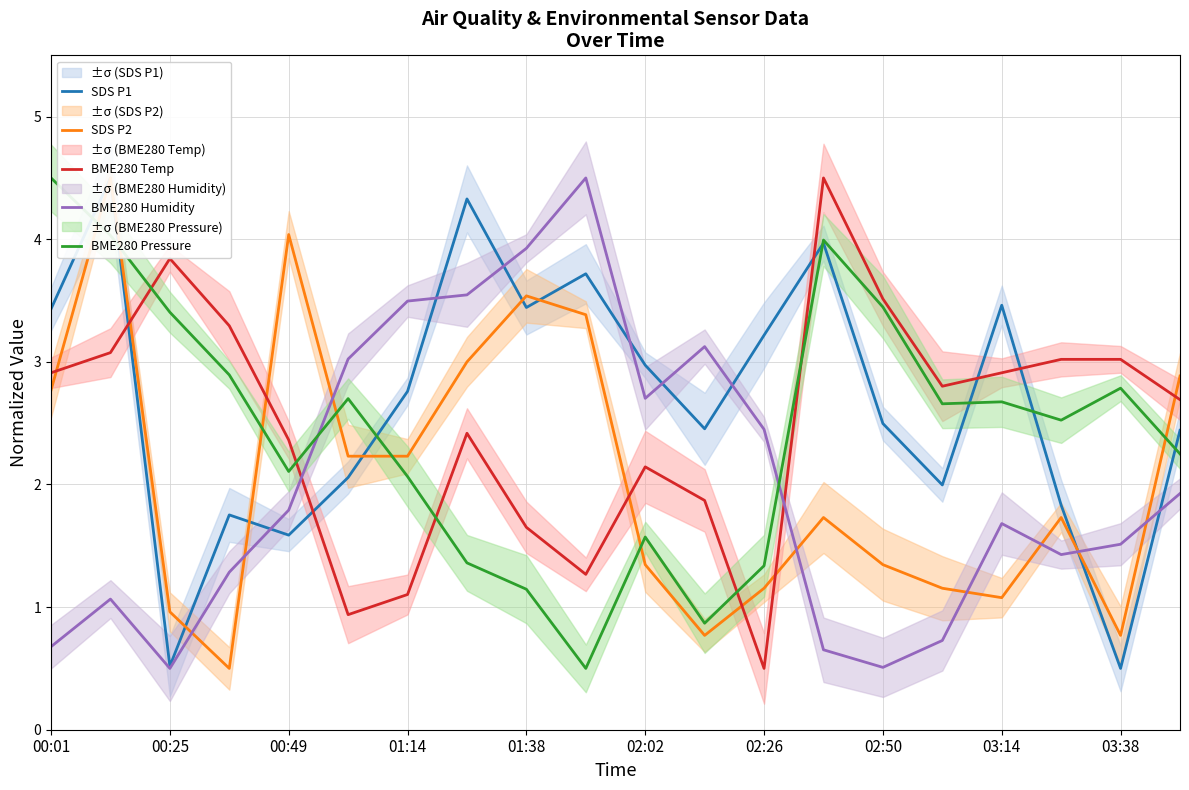

How many times do BME280 Temp and SDS P2 cross each other?

7